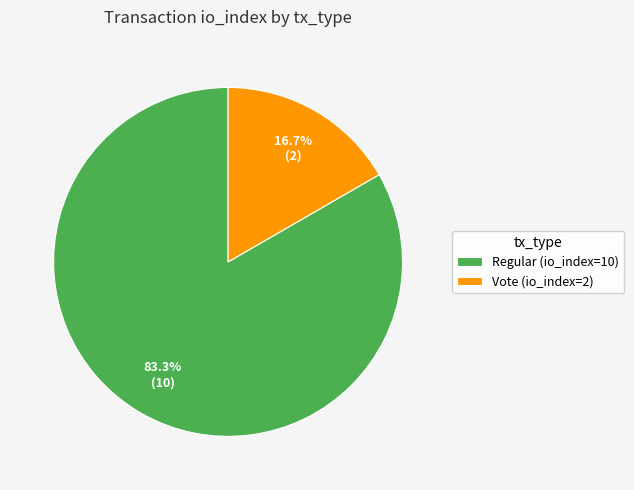

Is it true that Regular (io_index=10) is 97% of the pie?

False